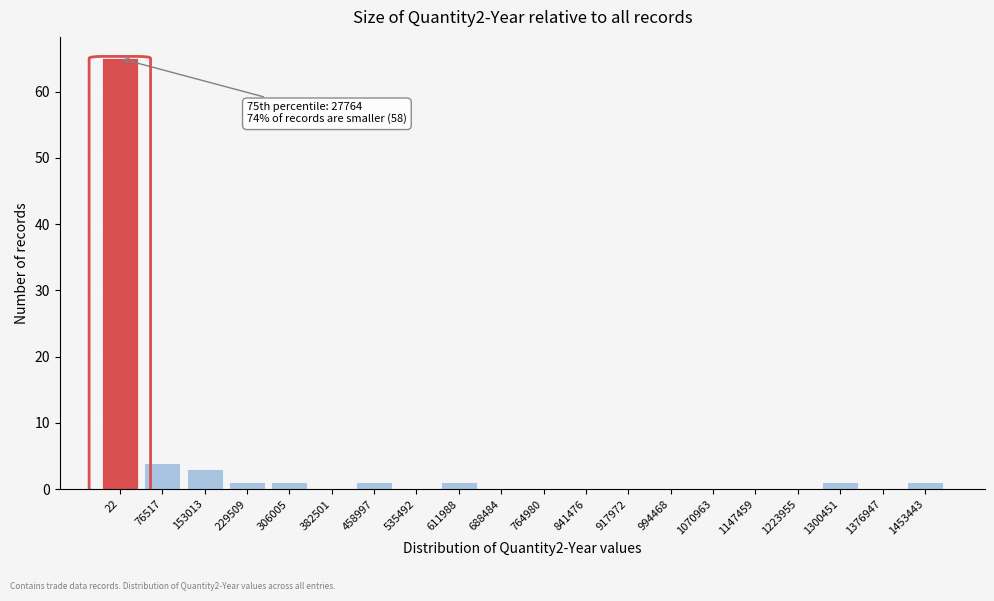

Reading left to right, transcribe all the data shown in this chart.

22=65	76517=4	153013=3	229509=1	306005=1	382501=0	458997=1	535492=0	611988=1	688484=0	764980=0	841476=0	917972=0	994468=0	1070963=0	1147459=0	1223955=0	1300451=1	1376947=0	1453443=1